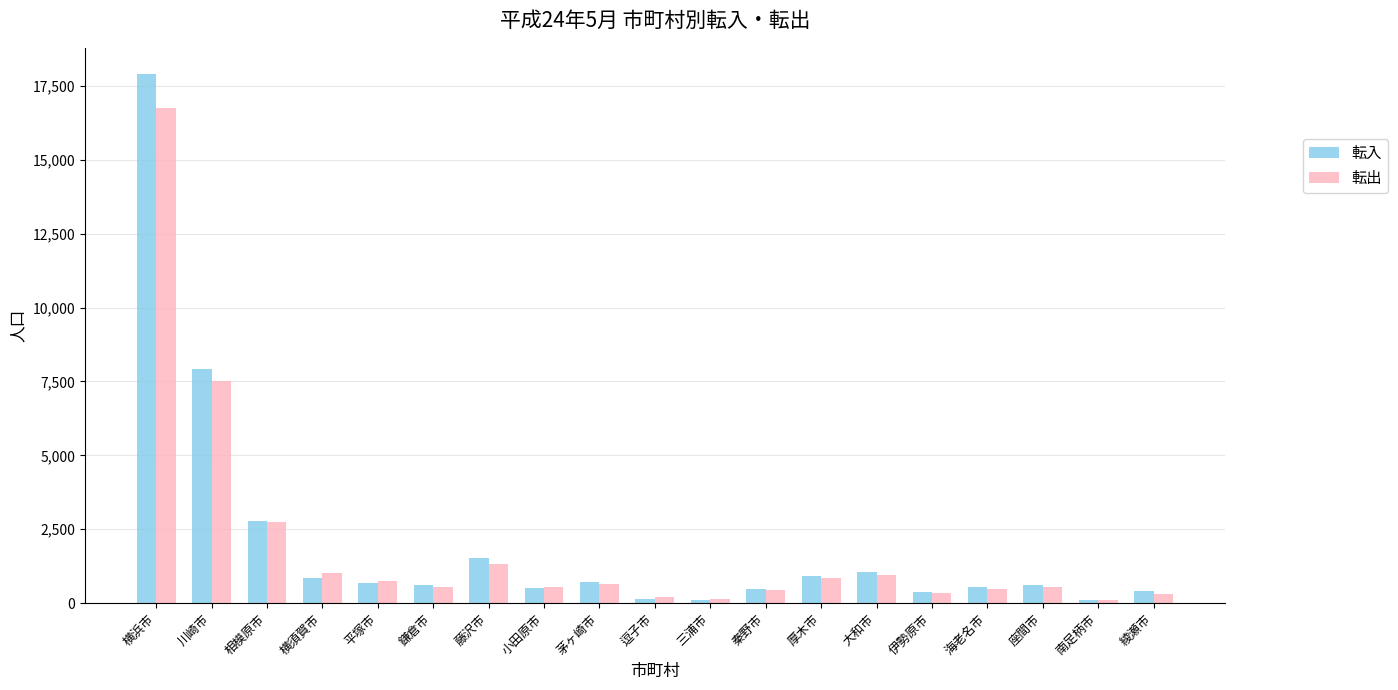

How many values in the 転入 series are below 628?

9